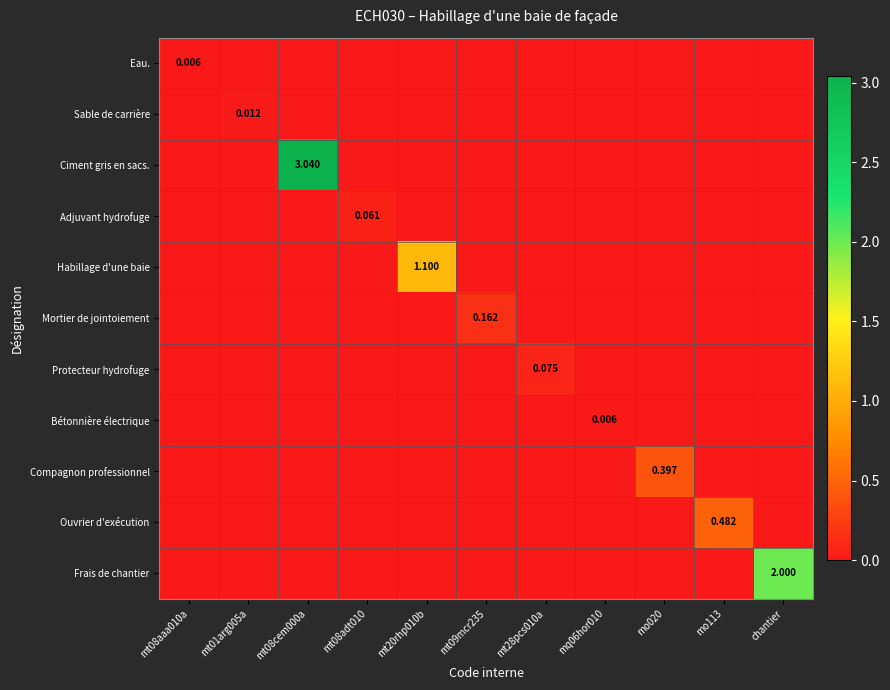

Is the value of Habillage d'une baie at mt20rhp010b greater than the value of Bétonnière électrique at mq06hor010?

Yes